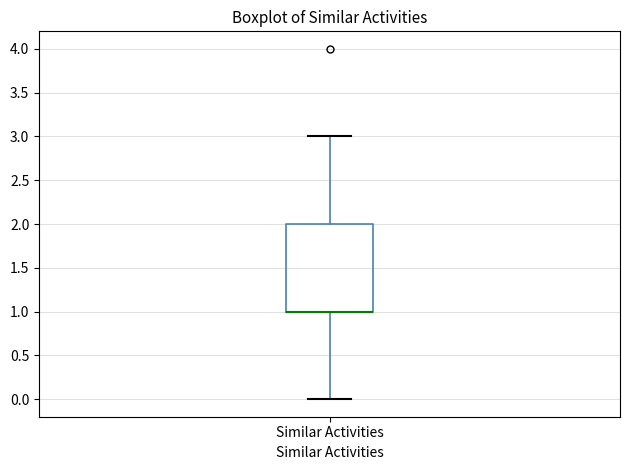

Where is the lower edge of the box for Similar Activities on the y-axis? The values are not printed on the chart, so give them approximately, as read against the axis.

1